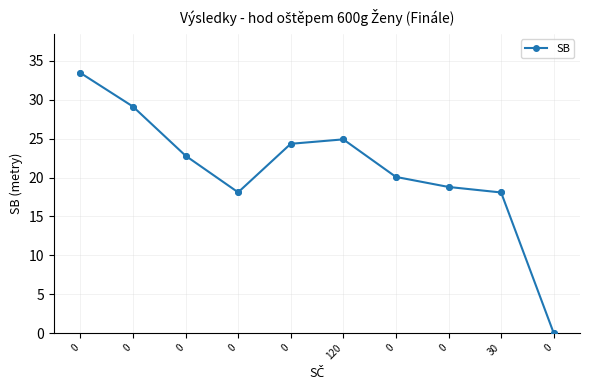

What is the ratio of the value at 120 to the value at 0?

0.7